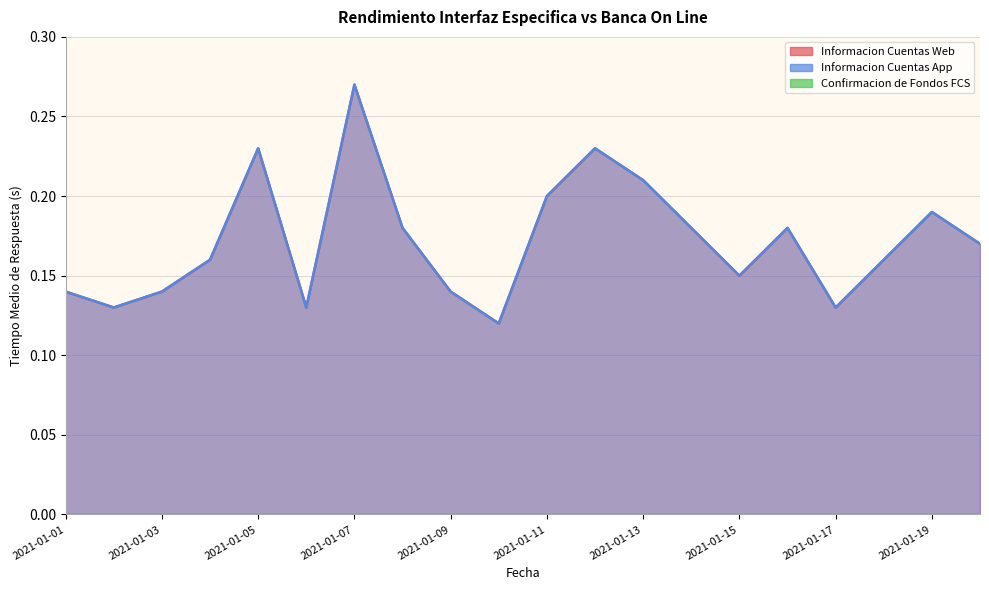

What is the difference between the maximum and second lowest values in the Informacion Cuentas App series?

0.1